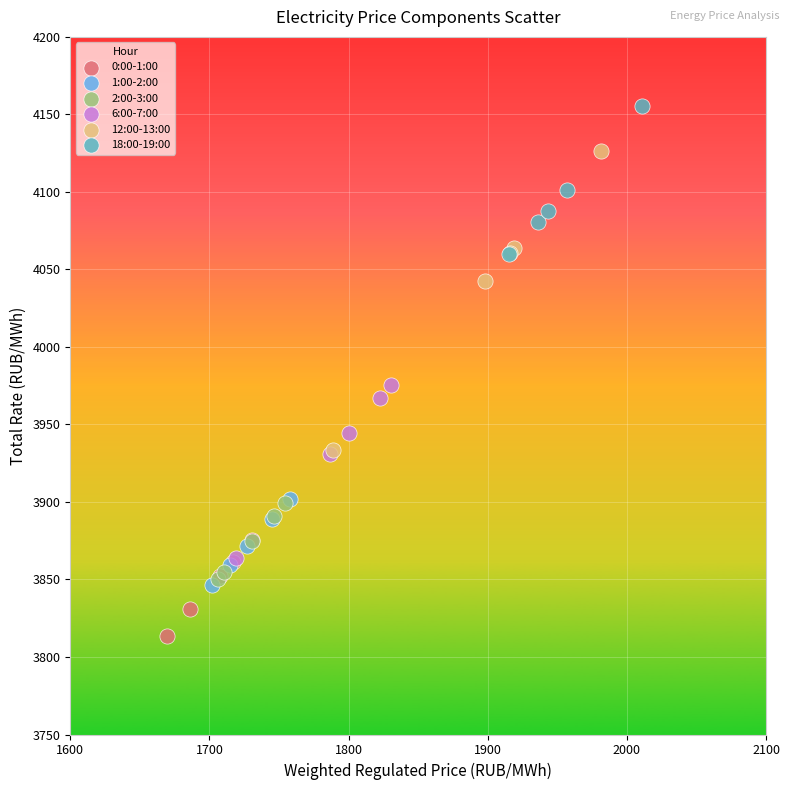

Which series reaches the minimum Y coordinate?

0:00-1:00